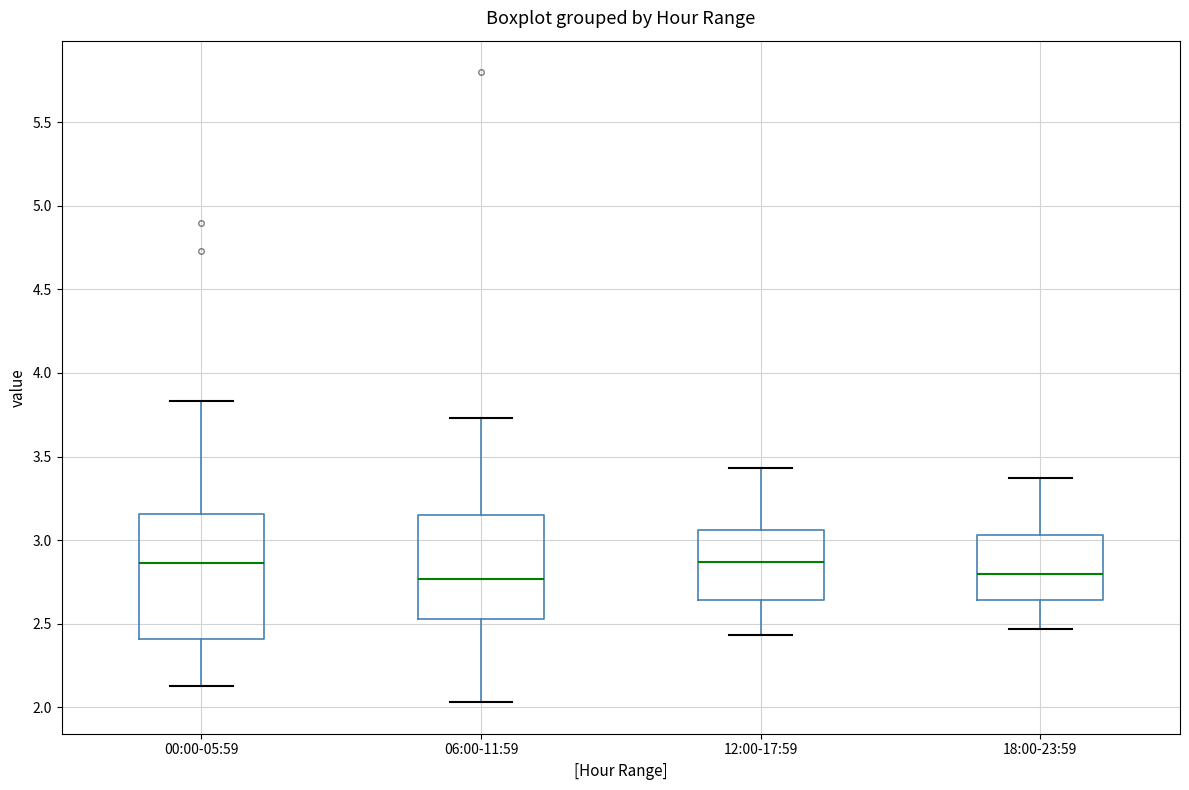

Reading left to right, read every box against the y-axis: the position of its median line, the range the box covers, and the ends of its whiskers. The values are not printed on the chart, so give them approximately, as read against the axis.

00:00-05:59: median 2.85, box 2.40 to 3.15, whiskers 2.15 to 3.85
06:00-11:59: median 2.75, box 2.55 to 3.15, whiskers 2.05 to 3.75
12:00-17:59: median 2.85, box 2.65 to 3.05, whiskers 2.45 to 3.45
18:00-23:59: median 2.80, box 2.65 to 3.05, whiskers 2.45 to 3.35